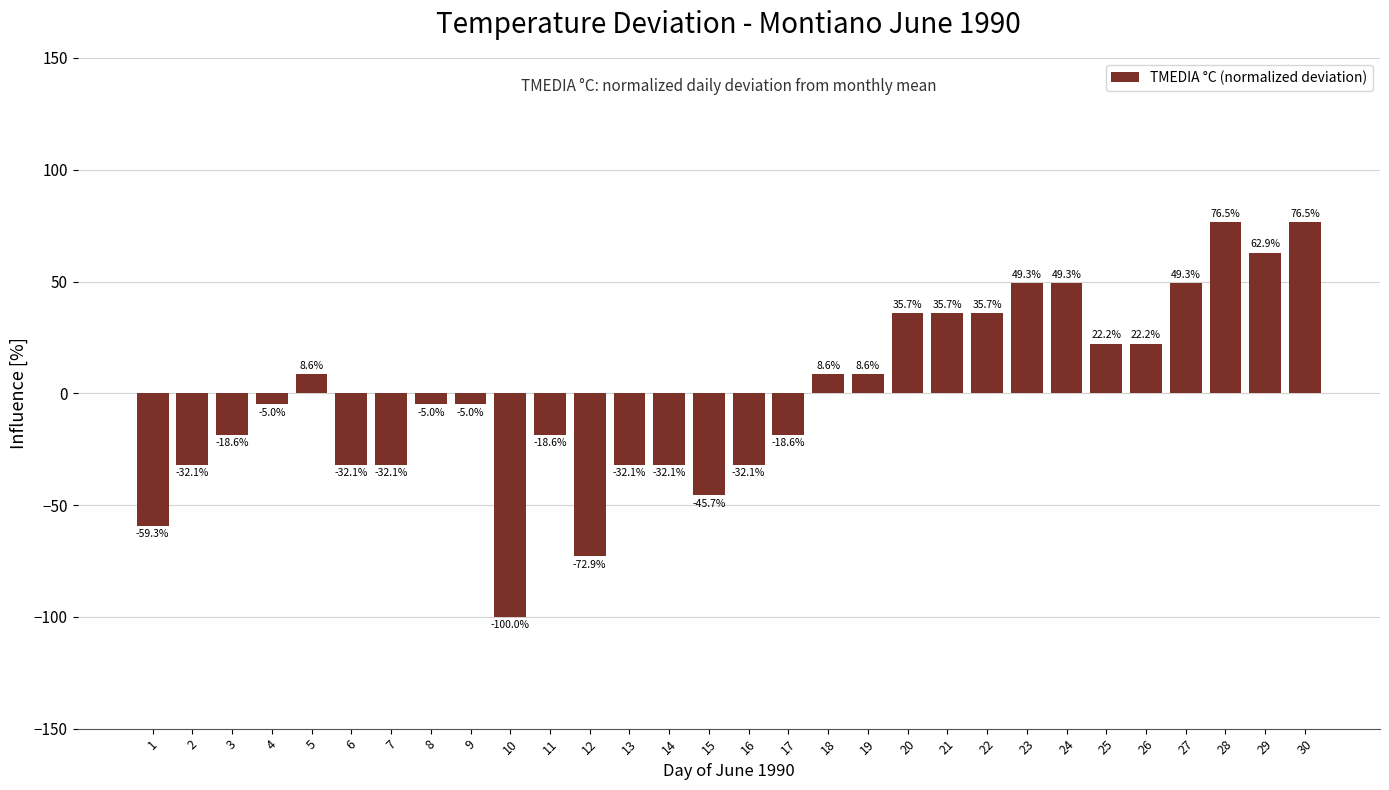

What is the sum of the values at 7 and 25?

-10.0